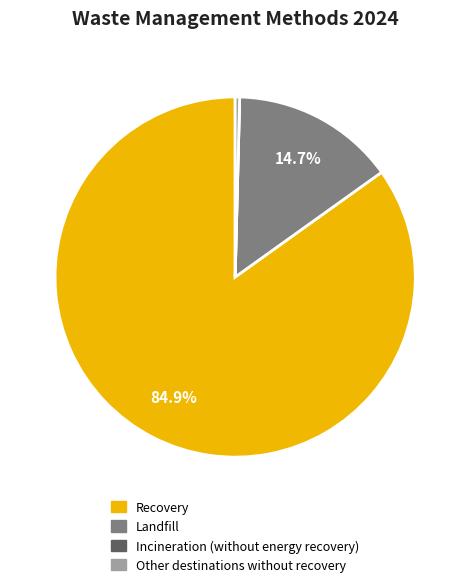

What percentage is NOT represented by Landfill?

85.3%